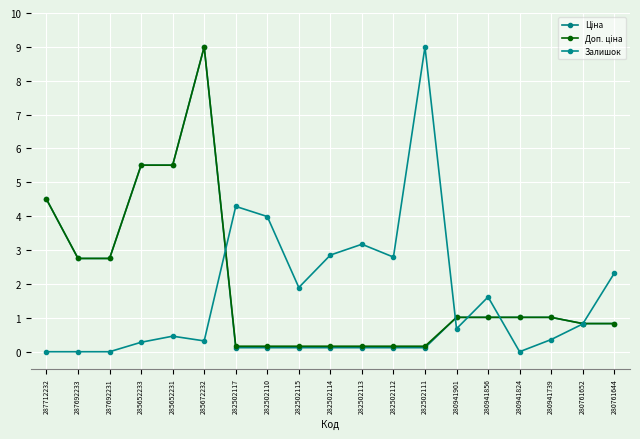

What is the total value across all series at 287712232?

9.0